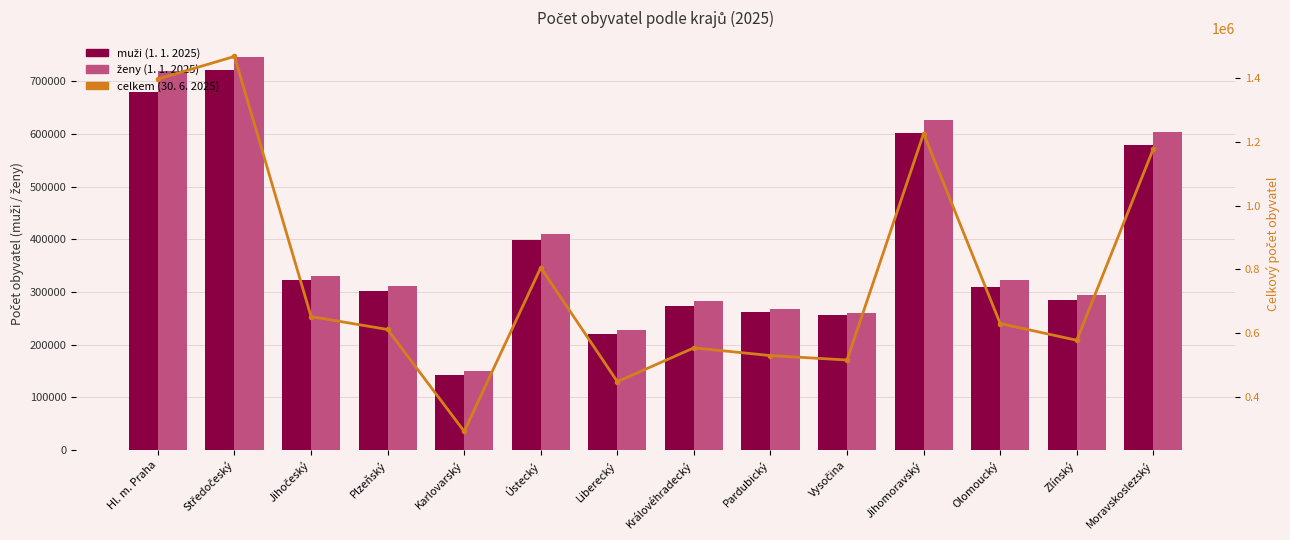

How many values in the celkem (30. 6. 2025) series are below 630024?

7